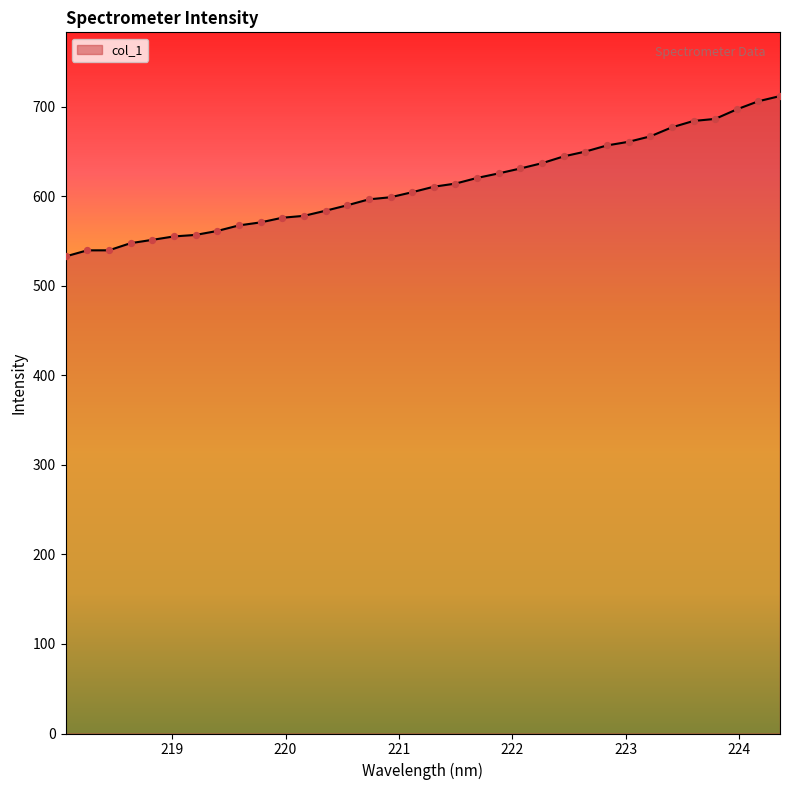

What is the smallest value displayed?

532.6